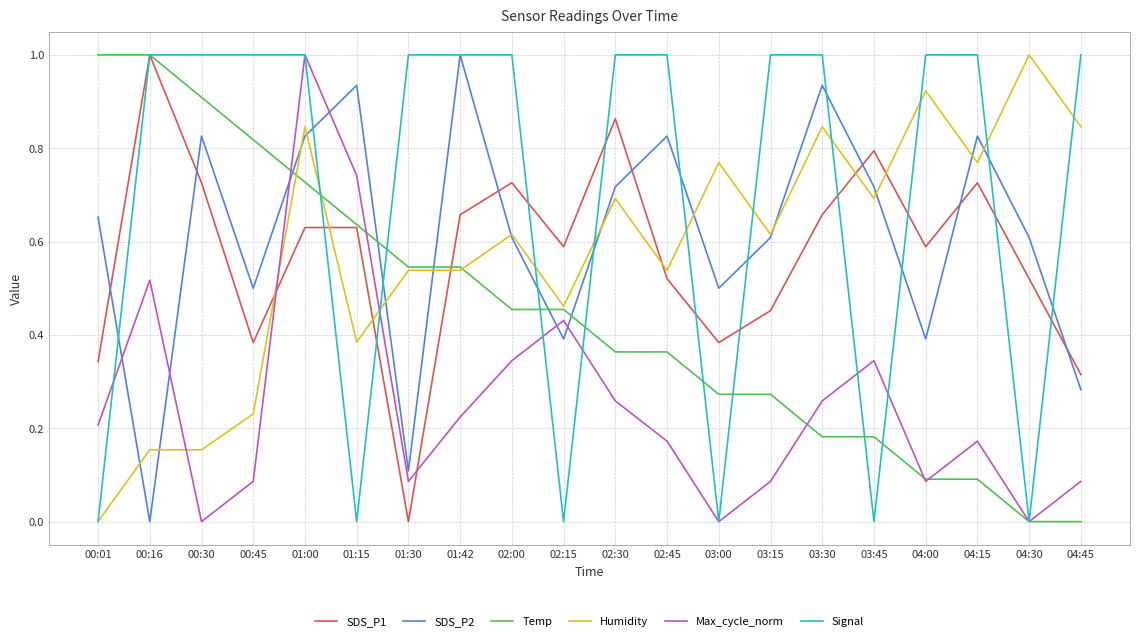

The Max_cycle_norm series shows 0.6 at 02:15. True or false?

False